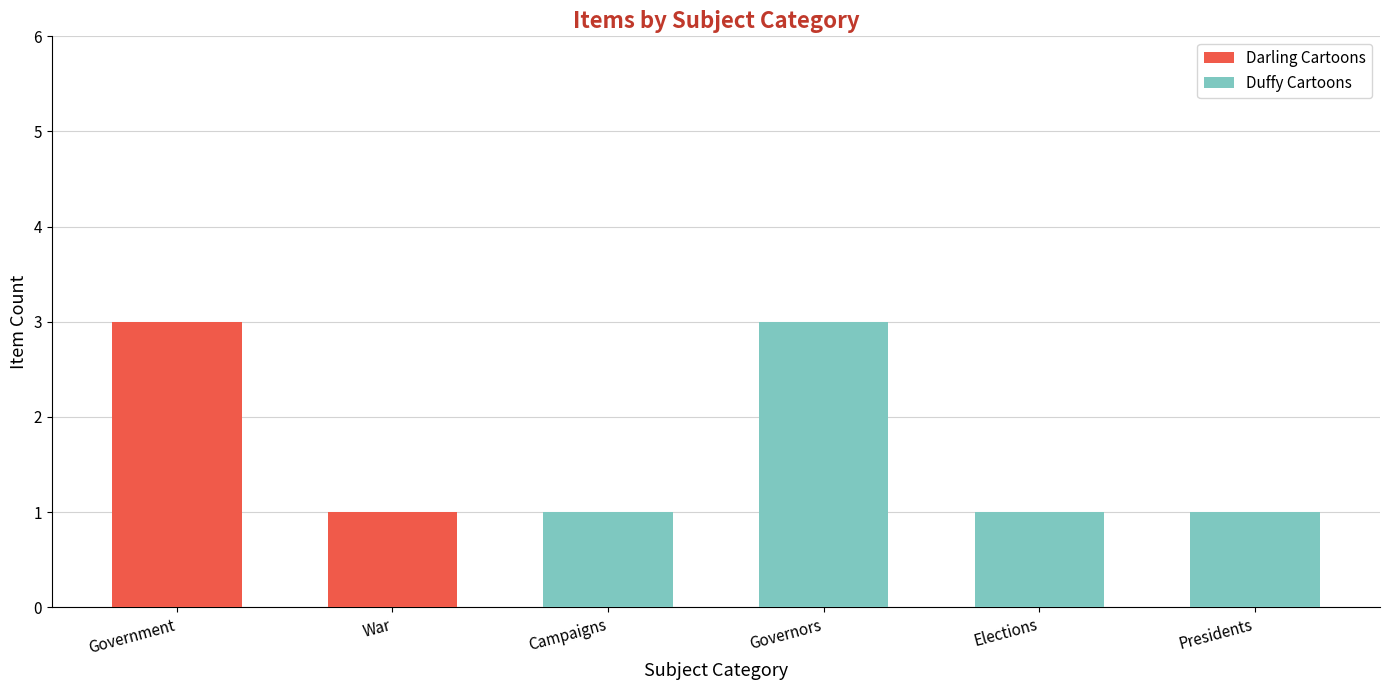

Count the number of data series in this chart.

2